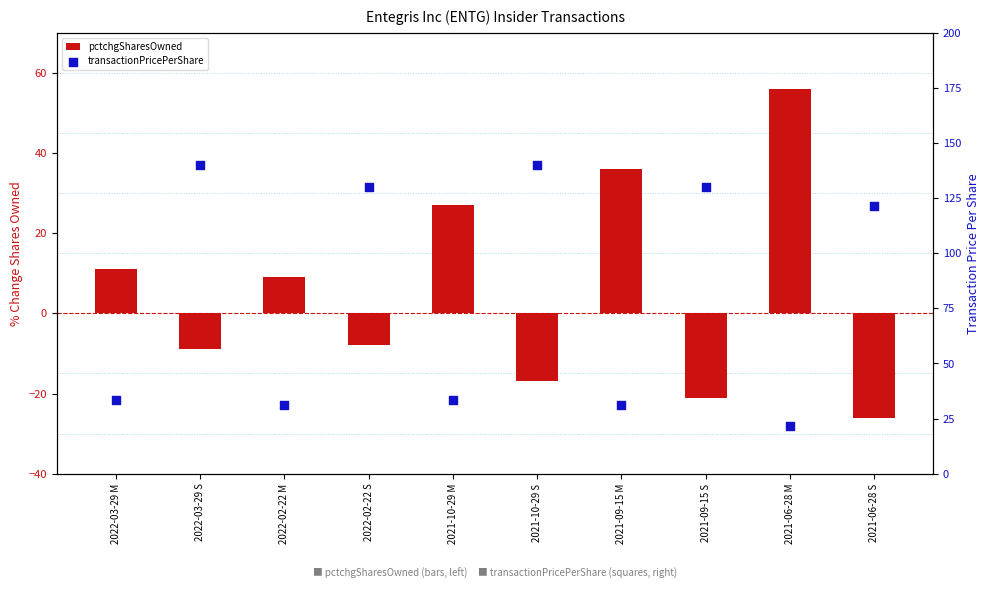

Which series has the largest total across all categories?

transactionPricePerShare